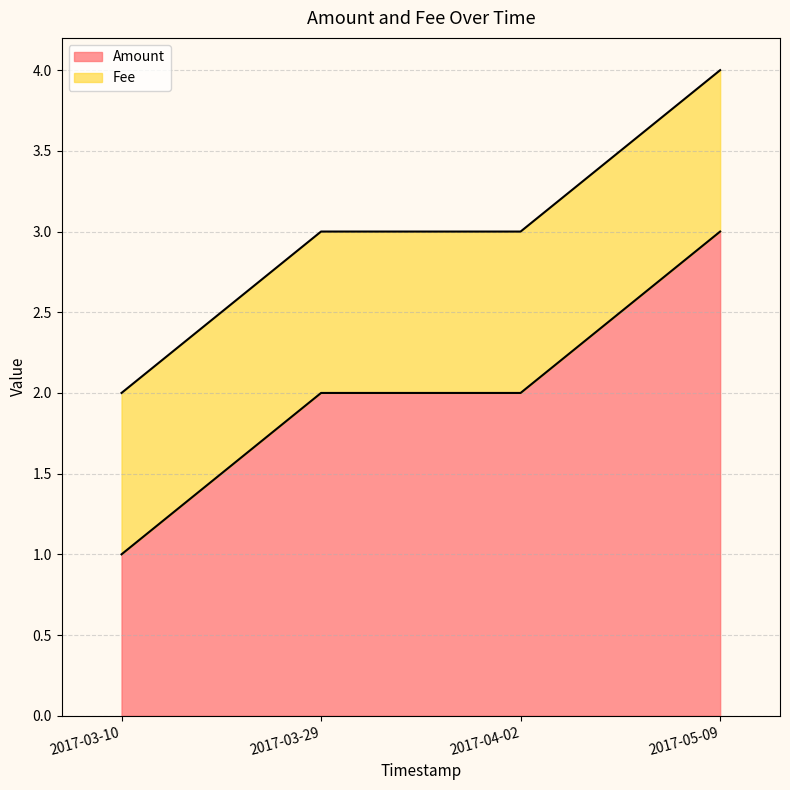

What is the sum of all values?

8